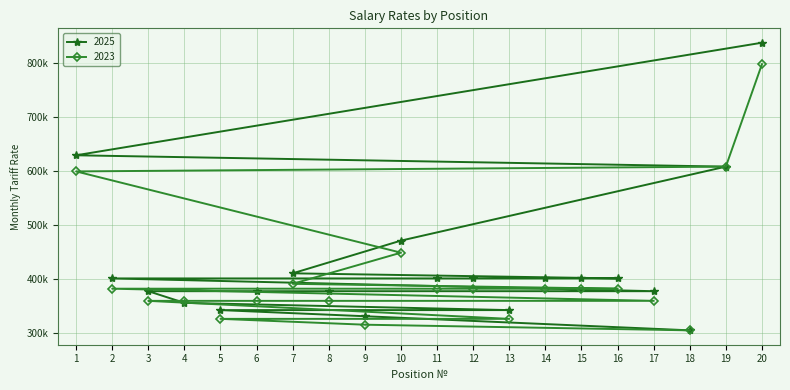

Rank the series by their average value, from highest to lowest.

2025, 2023